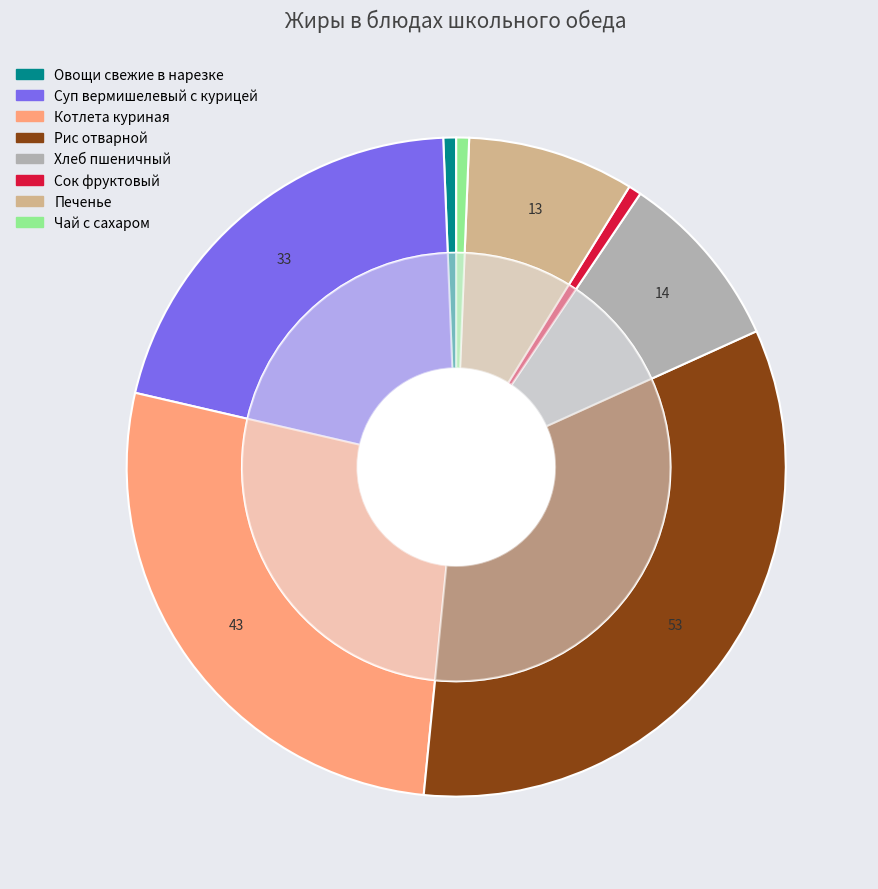

Which slice is the largest?

Рис отварной